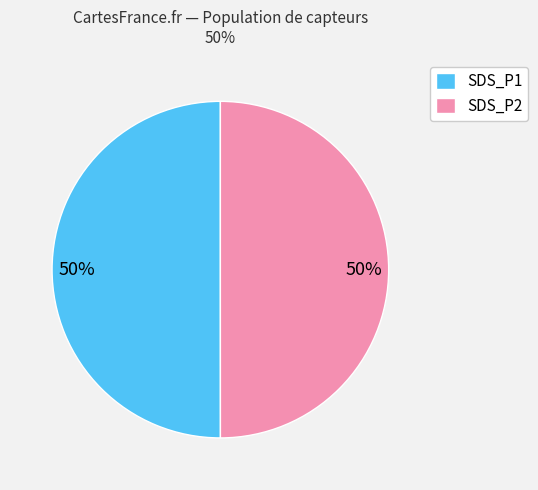

Is it true that SDS_P1 is 50% of the pie?

True